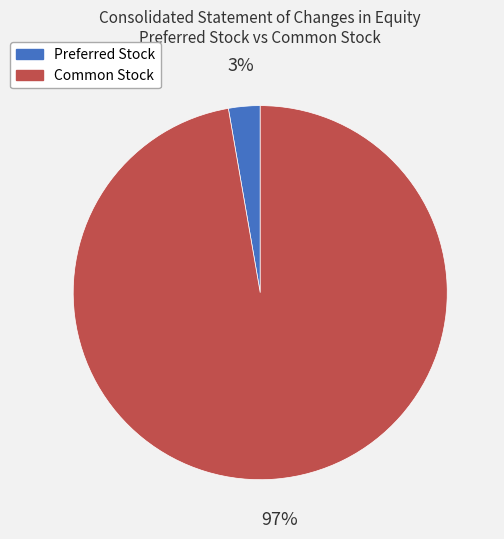

To the nearest percent, what is the combined percentage of Preferred Stock and Common Stock?

100%